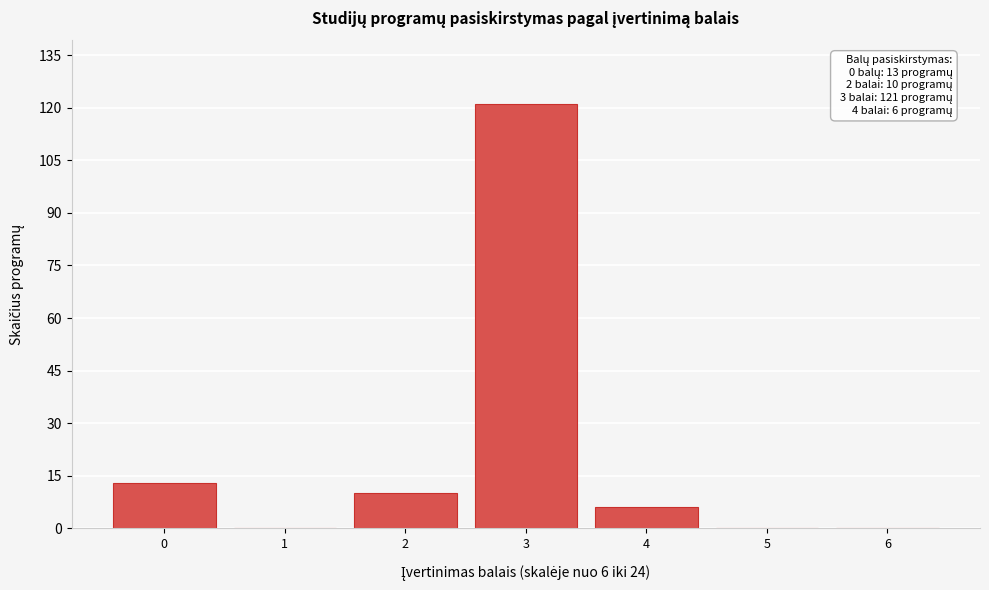

The value at 4 is 11. True or false?

False